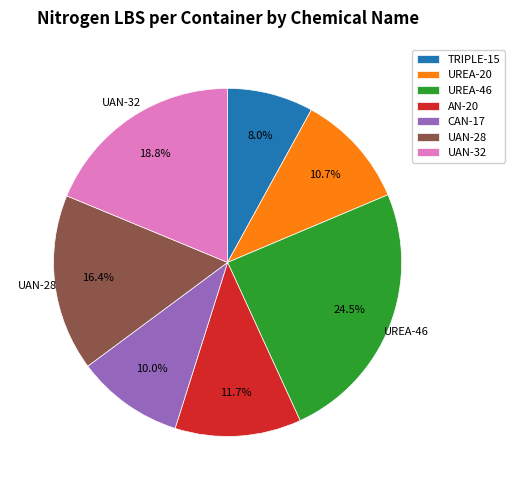

The TRIPLE-15 slice represents 8% of the pie. True or false?

True